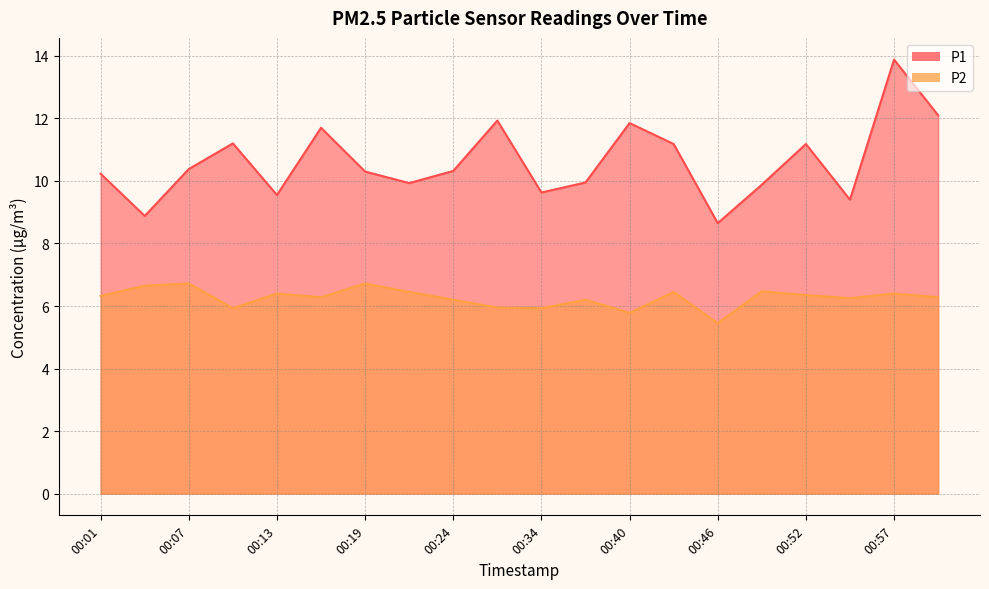

Rank the series by their average value, from highest to lowest.

P1, P2